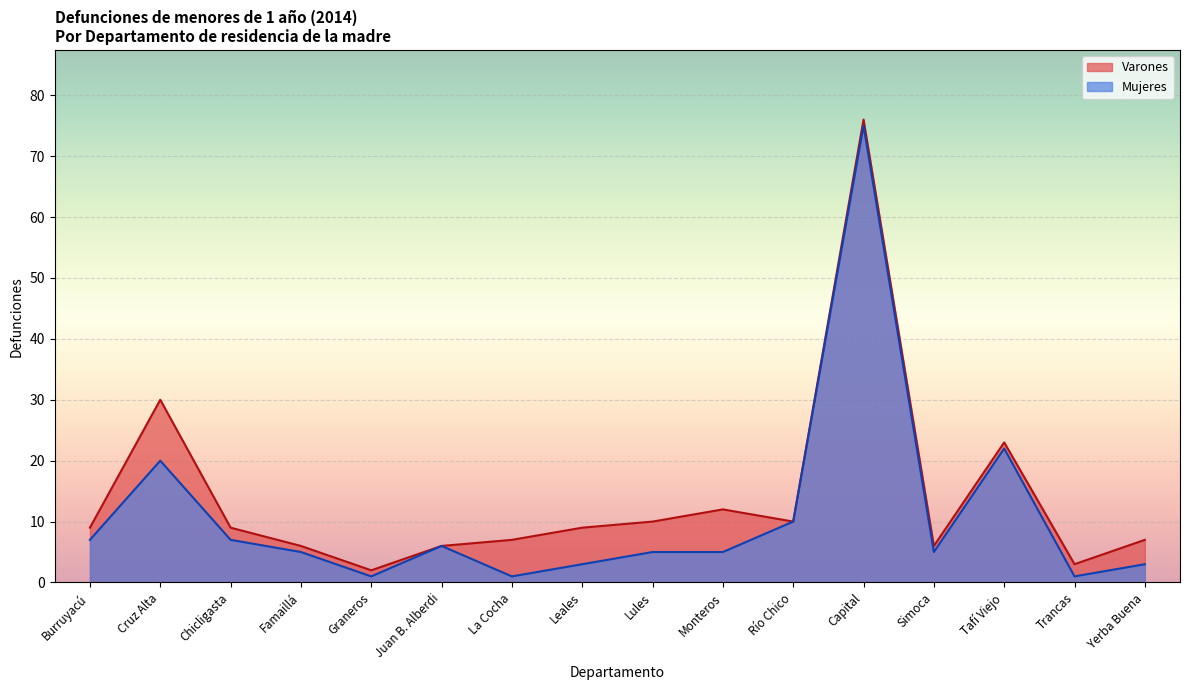

In Mujeres, how many points are lower than both neighbors (excluding endpoints)?

4